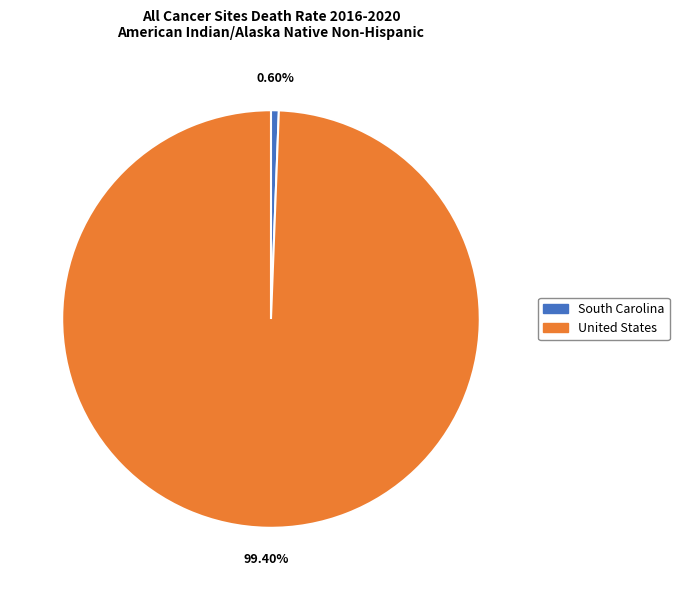

What portion of the pie excludes South Carolina?

99.4%